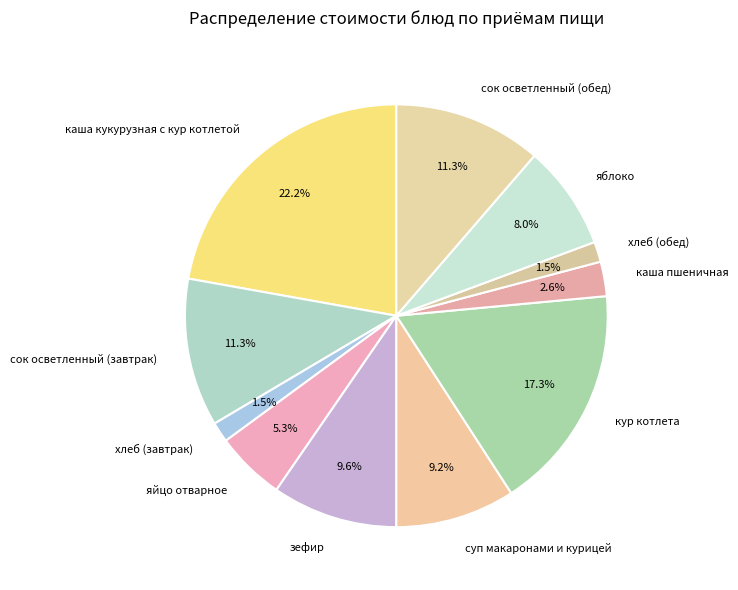

To the nearest percent, what percentage of the pie is сок осветленный (обед)?

11%